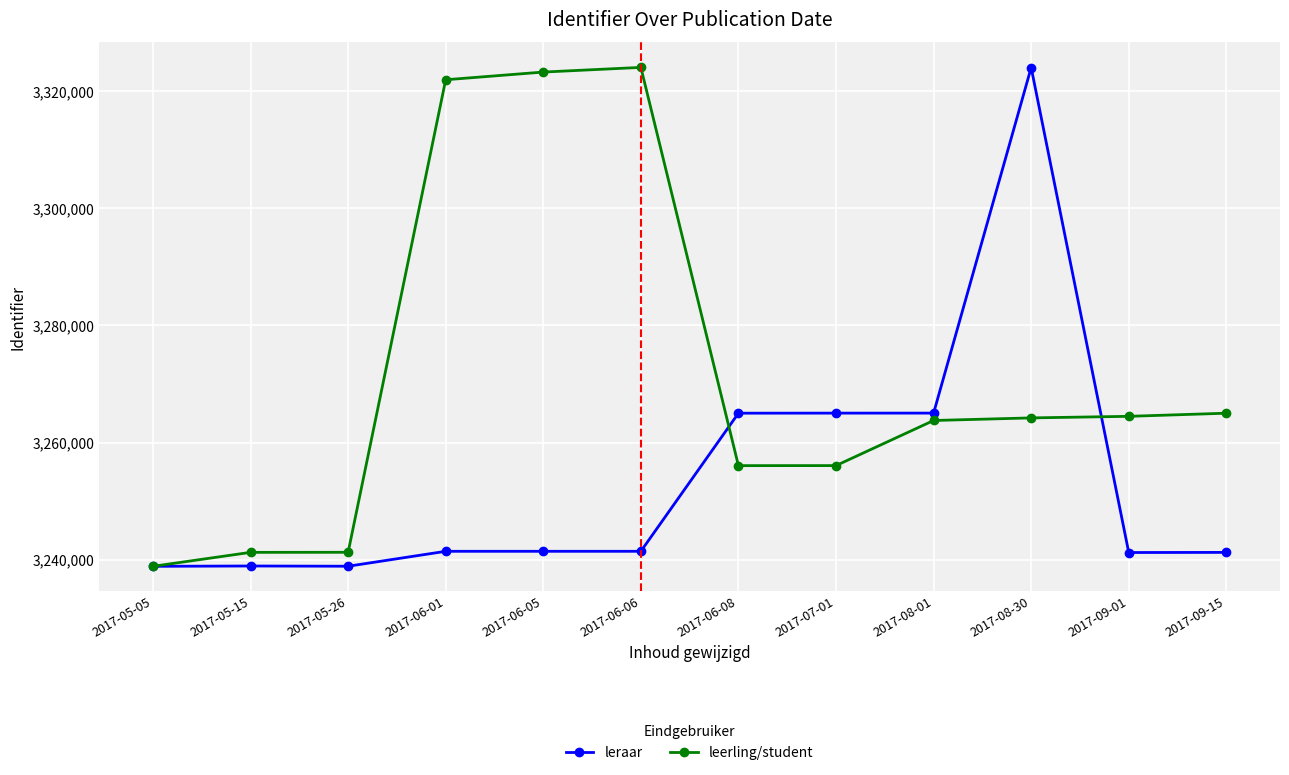

True or false: leerling/student has more than 0 interior local peaks.

True